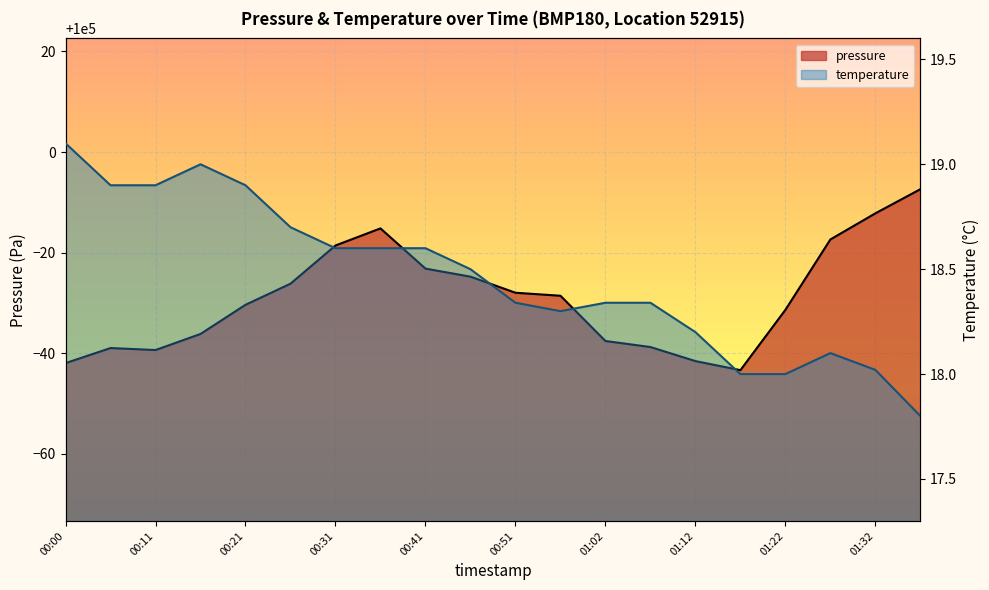

Reading left to right, extract all data points from this chart.

pressure: 99958.0	99961.0	99960.6	99963.8	99969.6	99973.8	99981.4	99984.8	99976.8	99975.2	99972.0	99971.4	99962.4	99961.2	99958.4	99956.6	99968.6	99982.6	99987.8	99992.6
temperature: 19.1	18.9	18.9	19.0	18.9	18.7	18.6	18.6	18.6	18.5	18.3	18.3	18.3	18.3	18.2	18.0	18.0	18.1	18.0	17.8